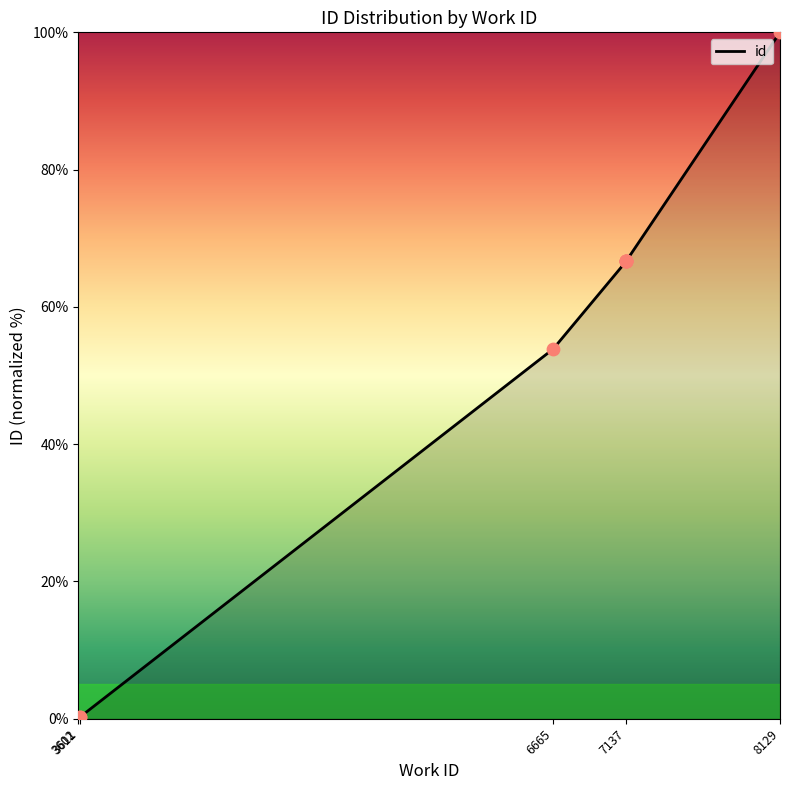

What is the change in value from 3611 to 7137?

+66.4